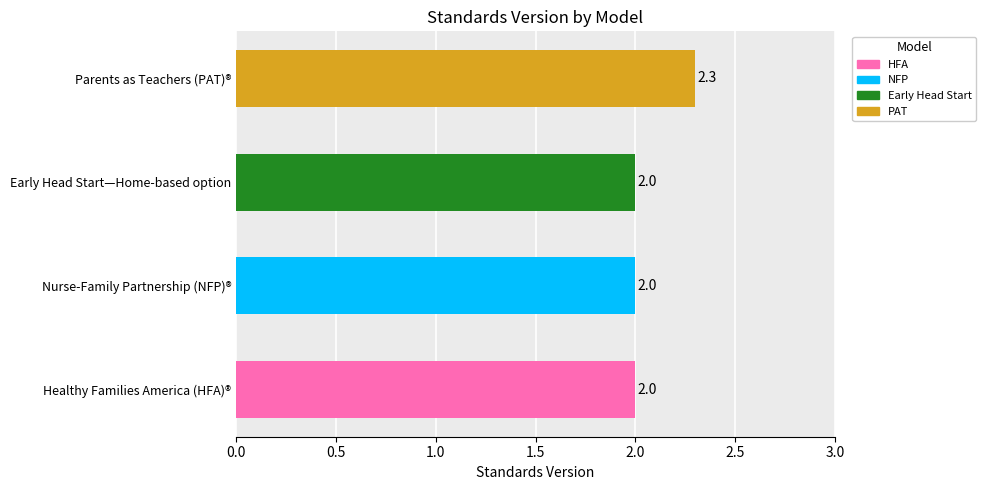

What is the ratio of the value at Healthy Families America (HFA)® to the value at Early Head Start—Home-based option?

1.0